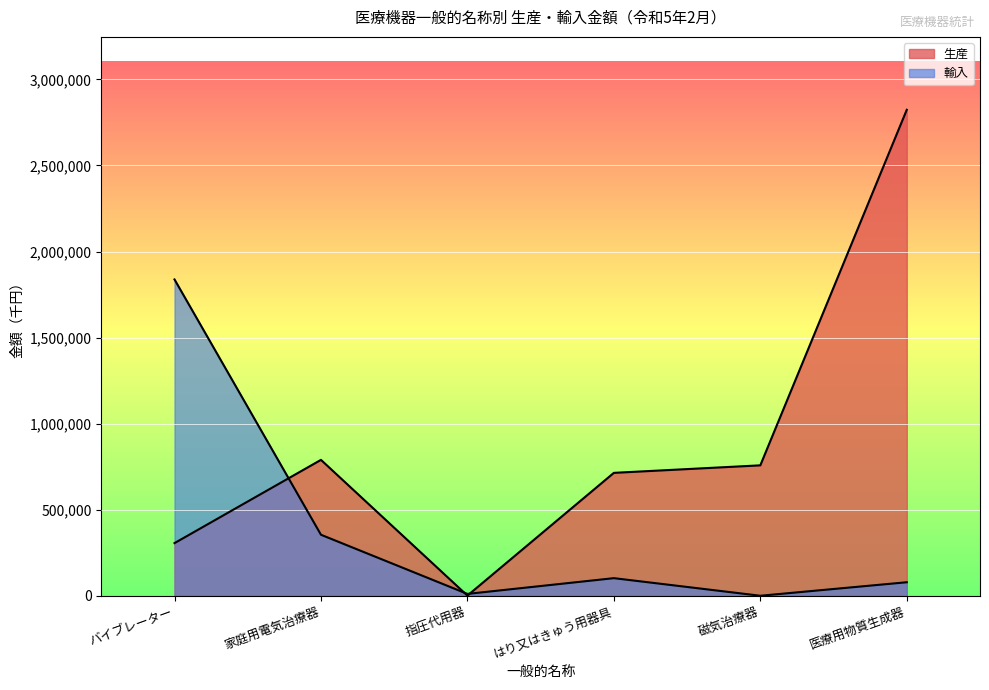

What is the sum of all 輸入 values?

2383697